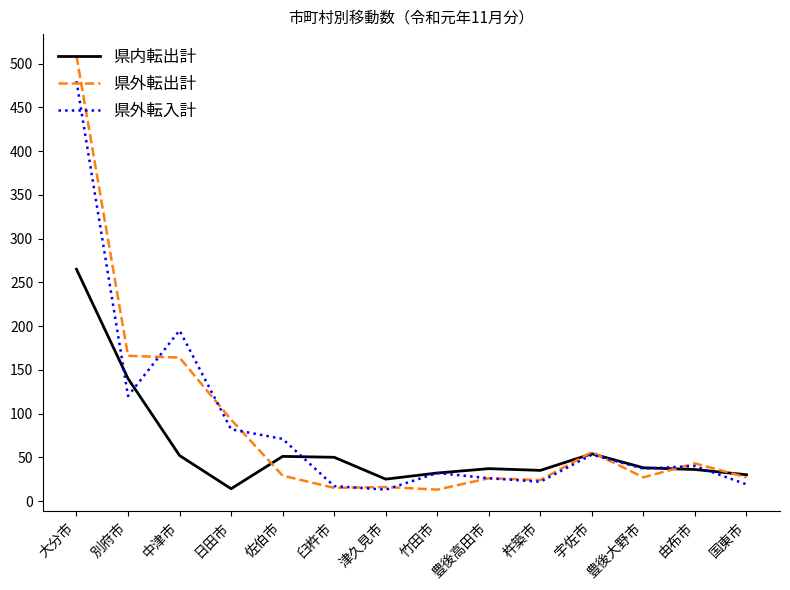

At which category is the sum across all series the highest?

大分市